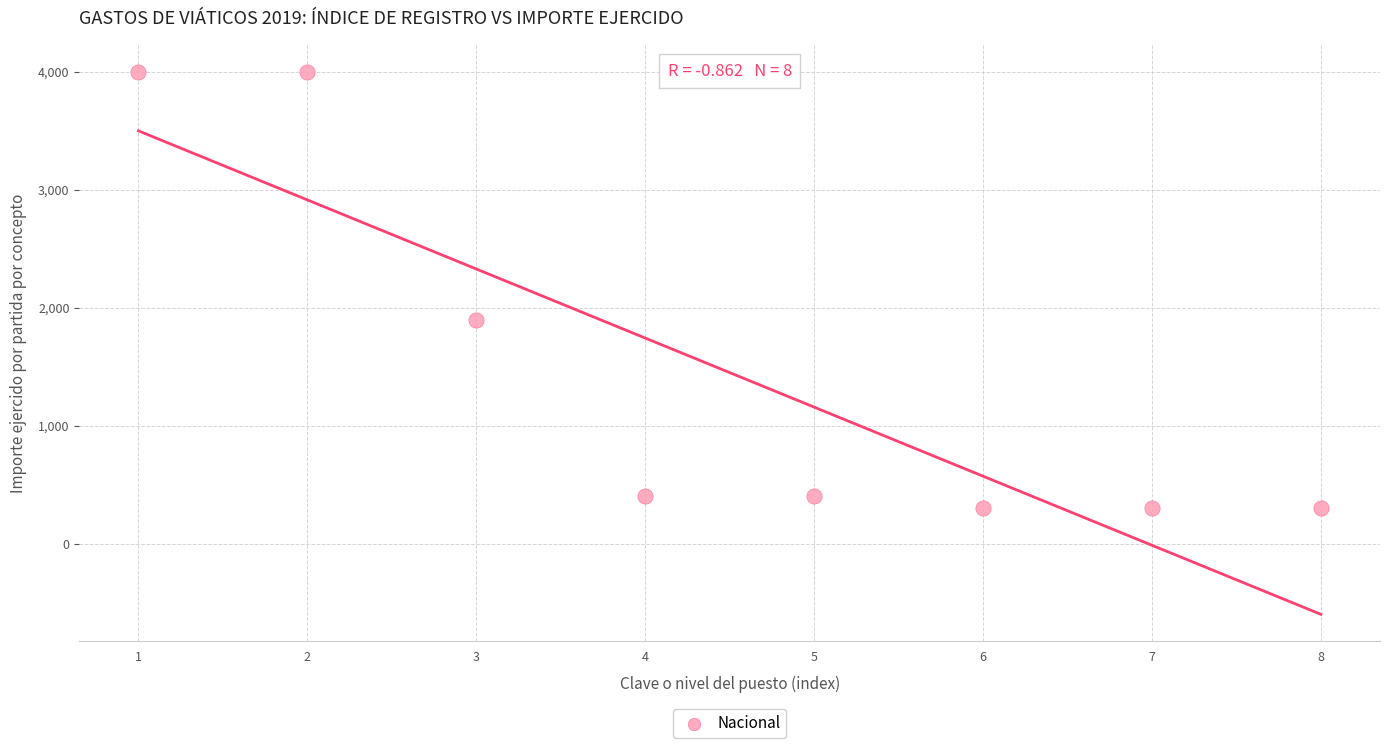

What Y value in the scatter plot is closest to 2150?

1900